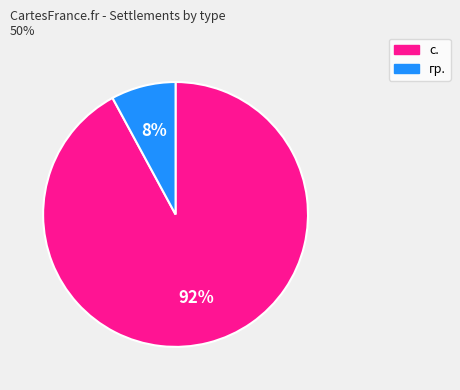

Between гр. and с., which is larger?

с.